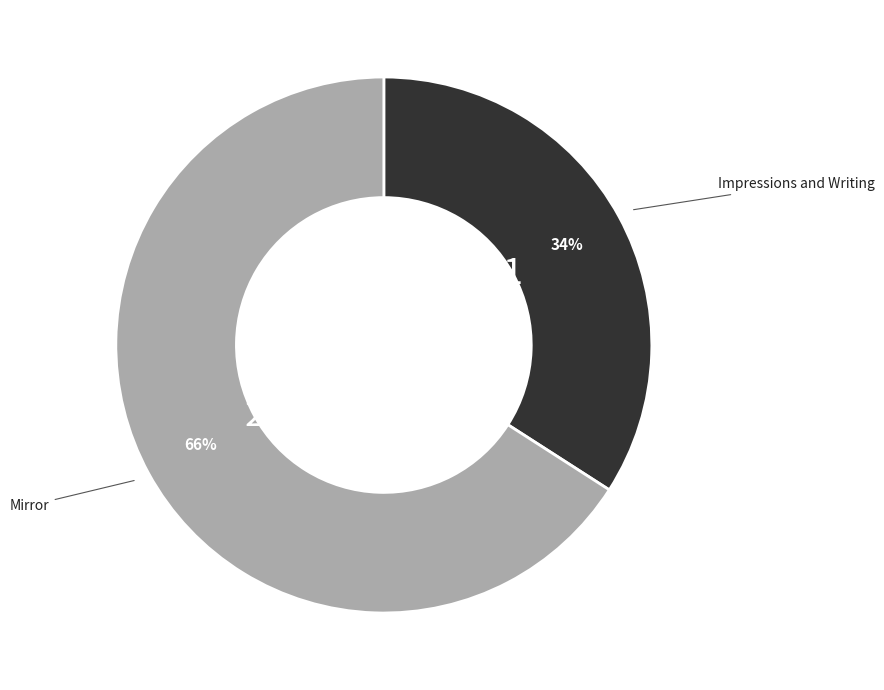

To the nearest percent, what is the average slice percentage?

50%